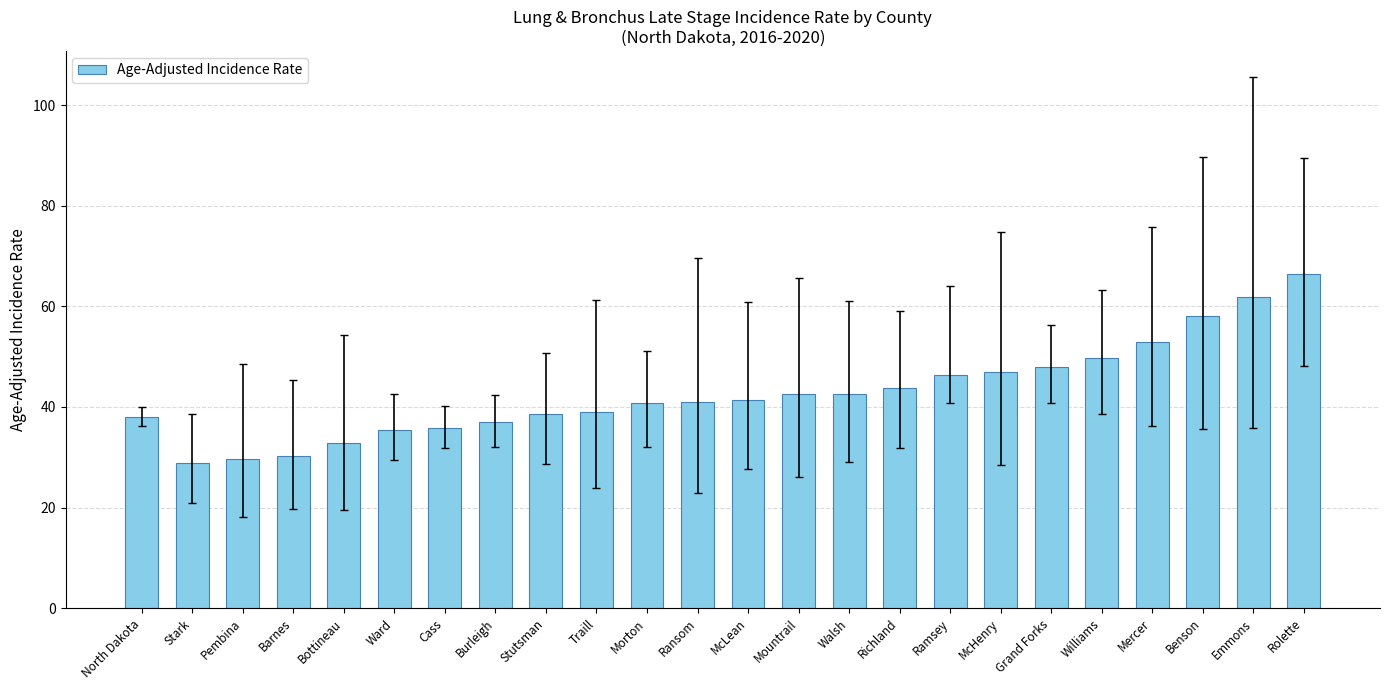

Are the bars grouped side by side (vs. stacked)?

No